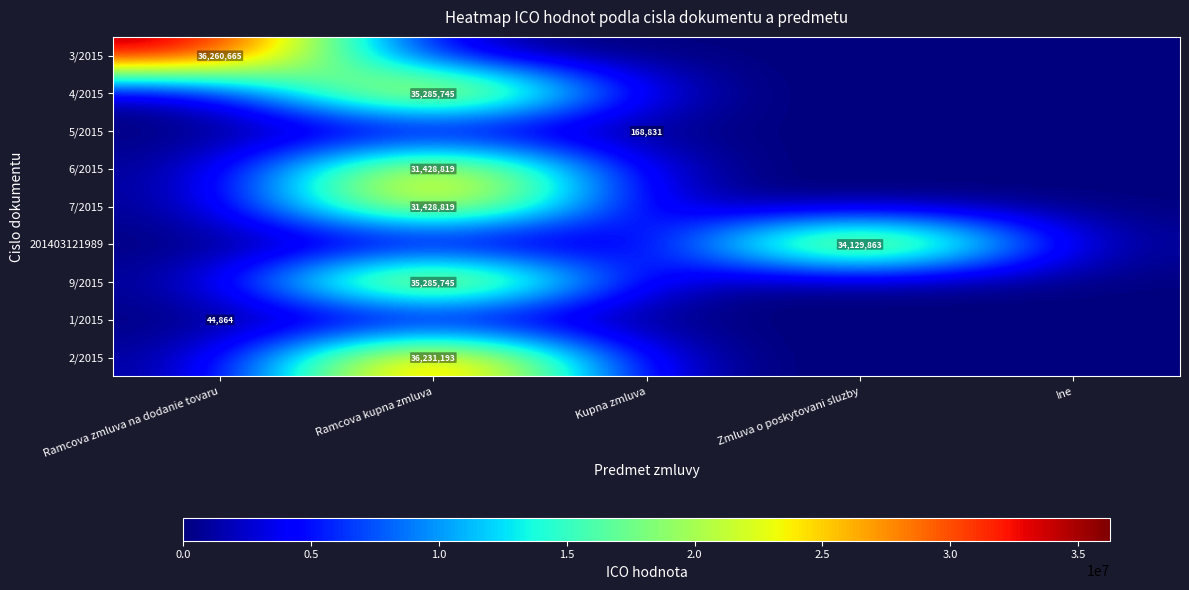

True or false: 3/2015 has a value of 36260665 at Ramcova zmluva na dodanie tovaru.

True